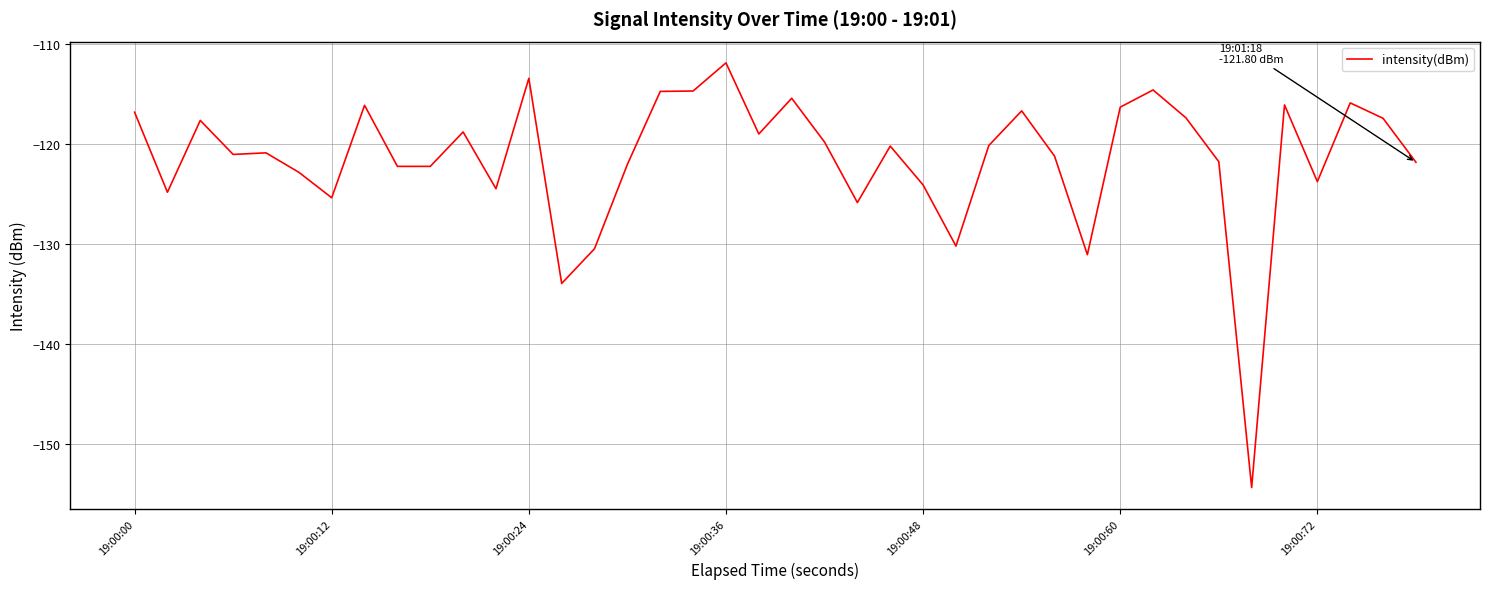

What is the difference between the maximum and minimum values?

42.5